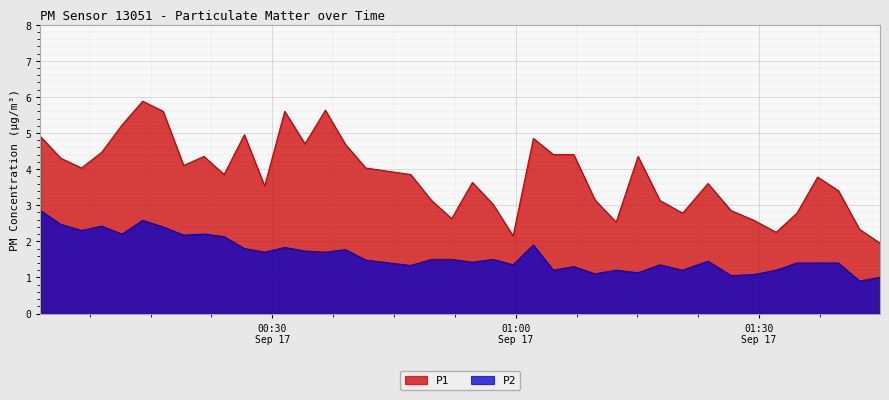

True or false: P1 and P2 intersect in this chart.

False